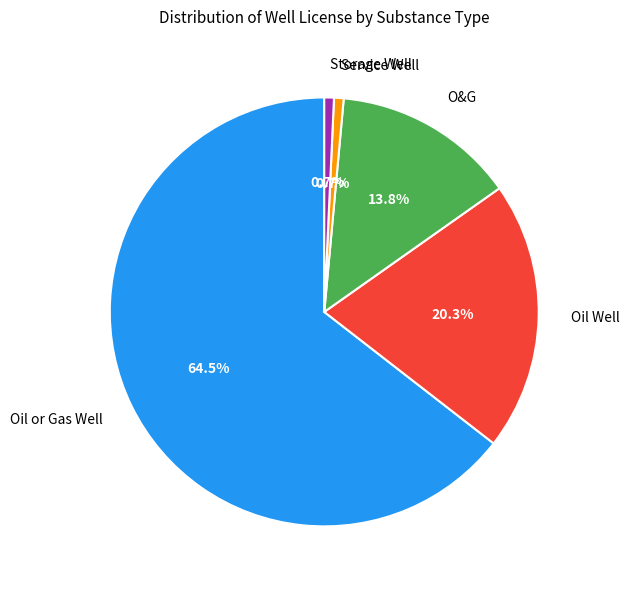

To the nearest percent, what is the difference between the largest and smallest slice percentages?

64%